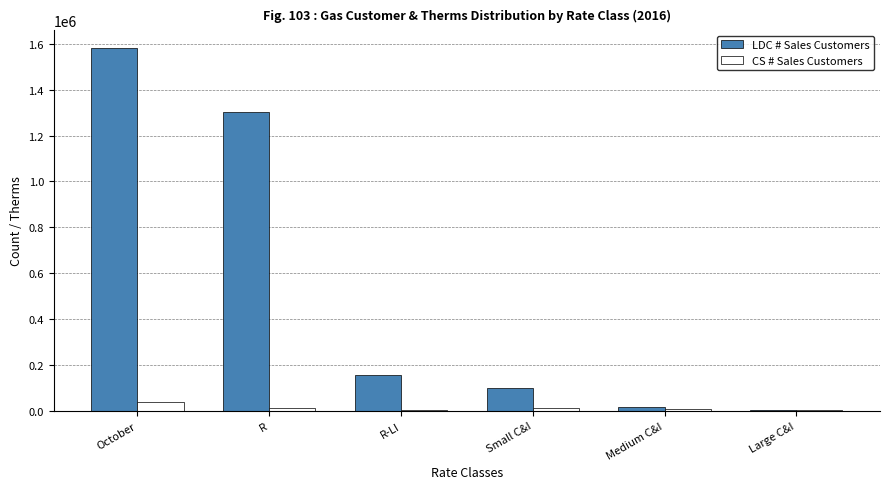

Is the value of LDC # Sales Customers at R-LI greater than the value of CS # Sales Customers at R?

Yes